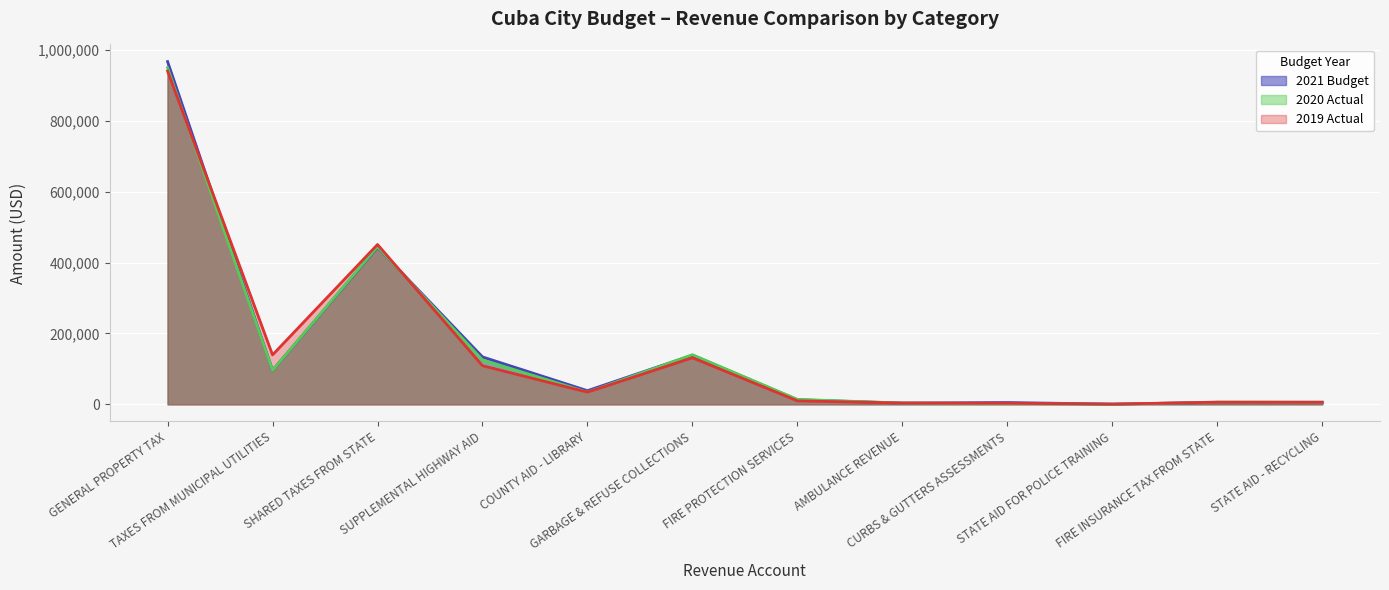

True or false: 2019 Actual and 2021 Budget intersect in this chart.

True